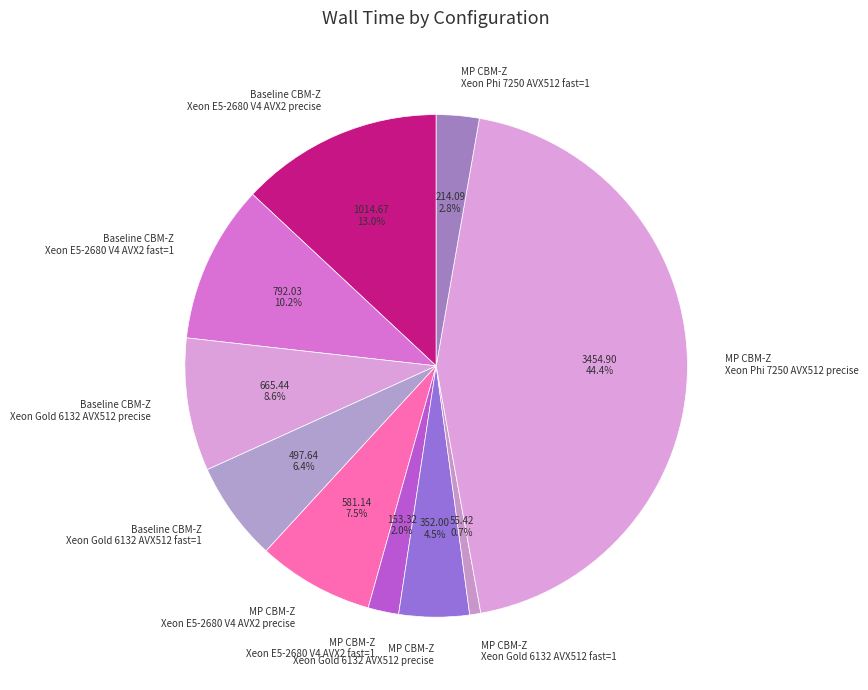

Do Baseline CBM-Z Xeon Gold 6132 AVX512 fast=1 and Baseline CBM-Z Xeon E5-2680 V4 AVX2 fast=1 together represent more than half of the pie?

No